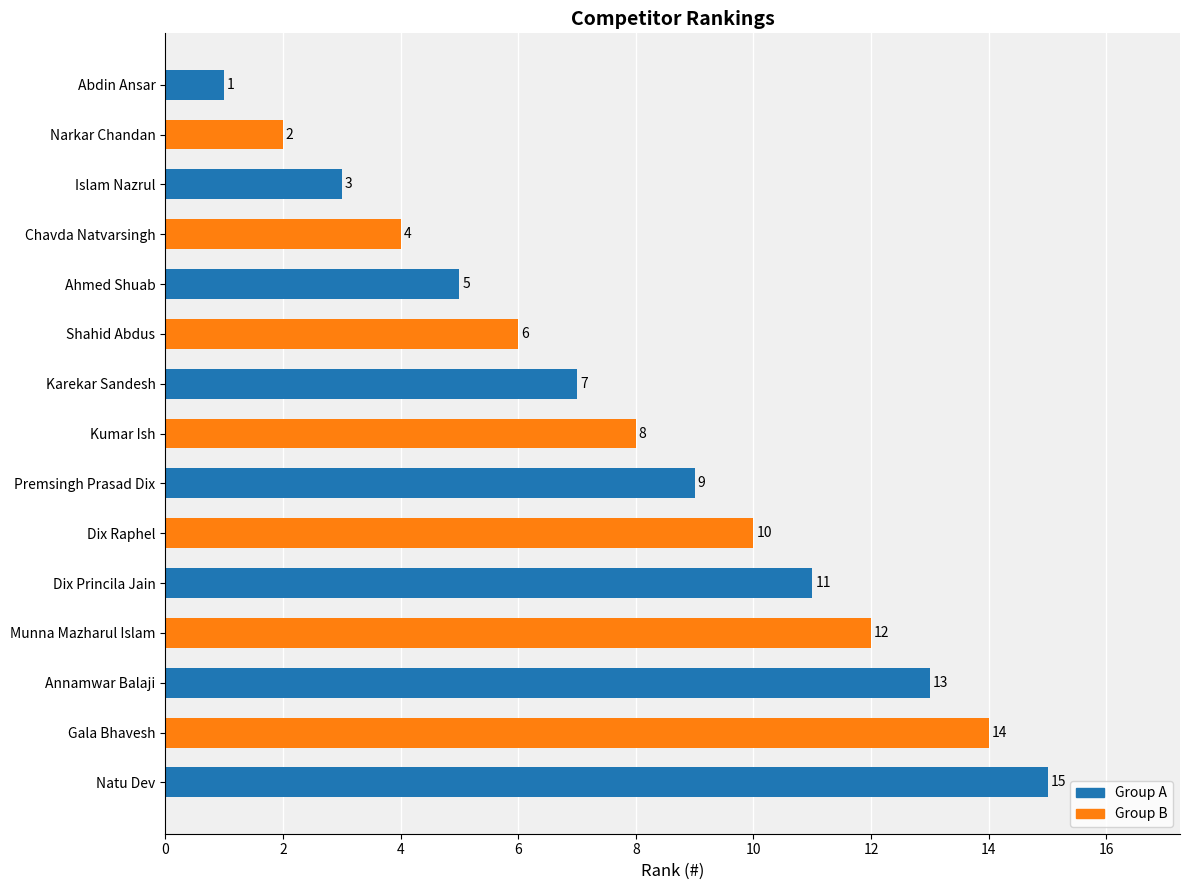

The value at Abdin Ansar is 2. True or false?

False